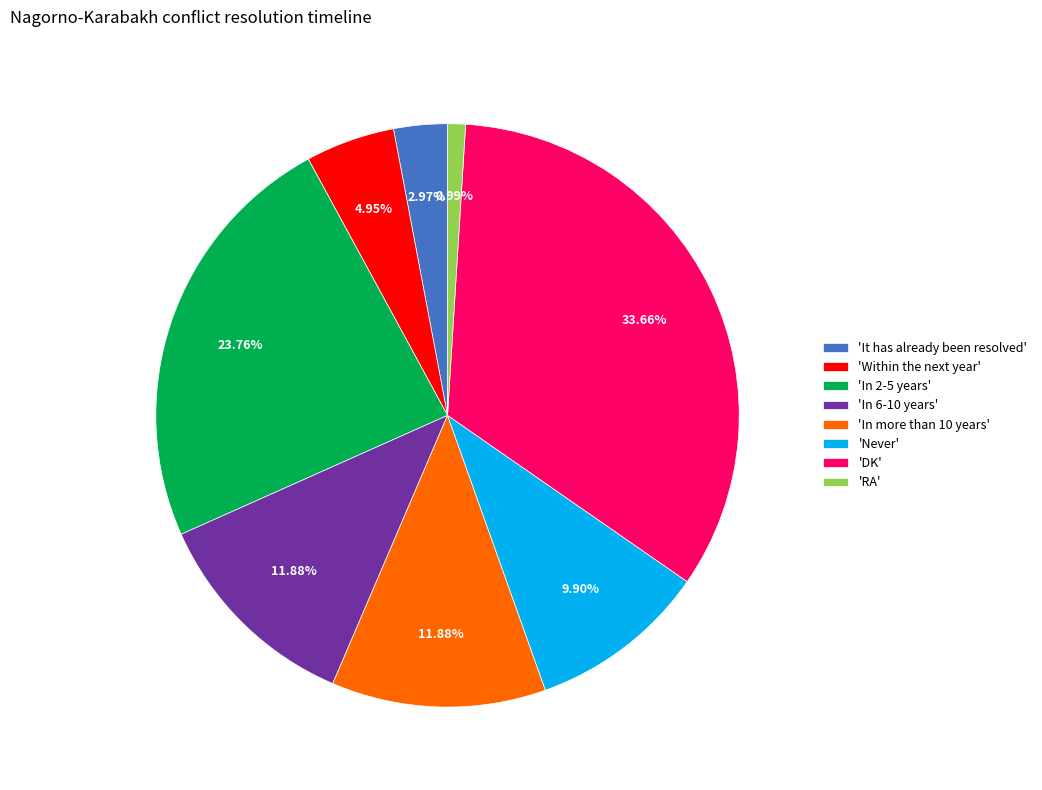

Does 'In more than 10 years' represent more than half of the total?

No